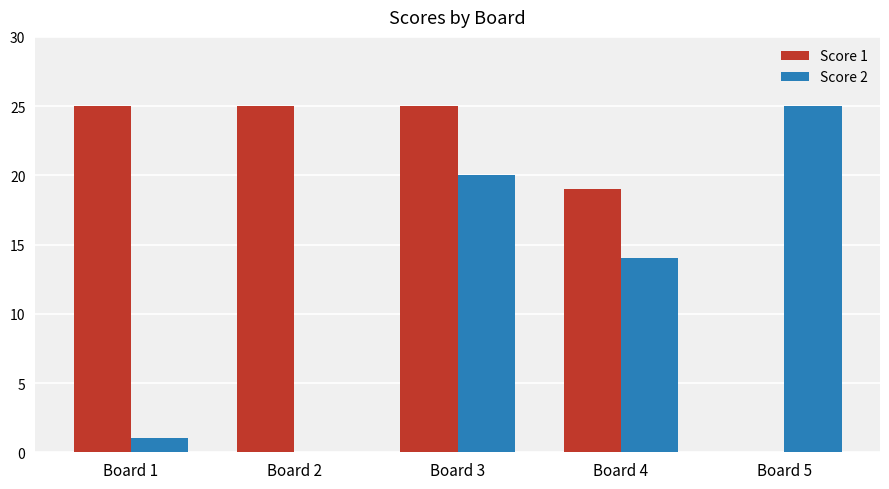

How many values in Score 2 are above zero?

4